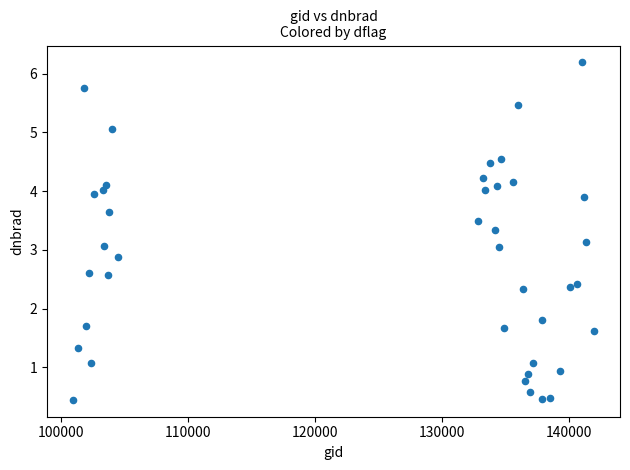

What is the range of X values (max minus min)?

41054.0